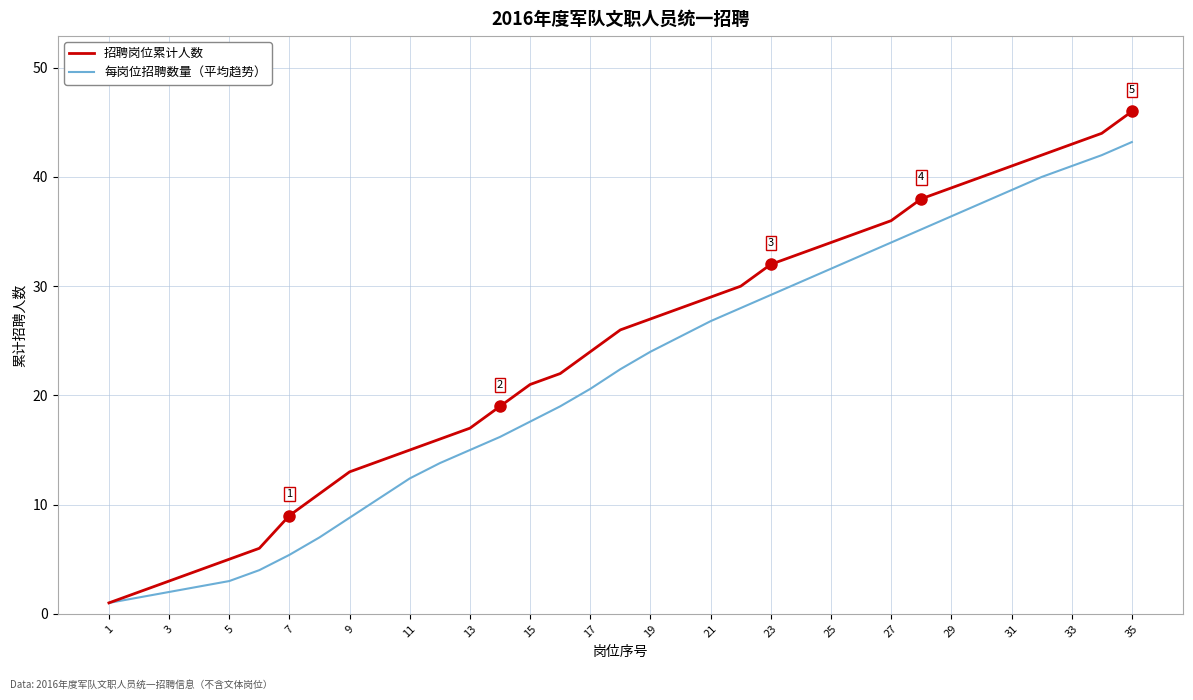

Rank the series by their average value, from highest to lowest.

招聘岗位累计人数, 每岗位招聘数量（平均趋势）